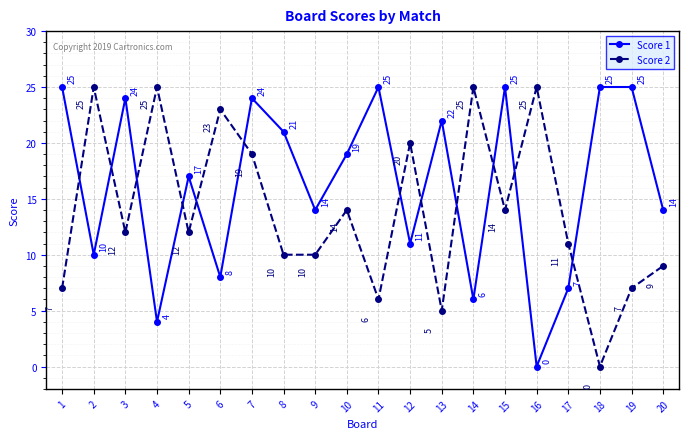

Between 10 and 12, which series saw the biggest shift?

Score 1